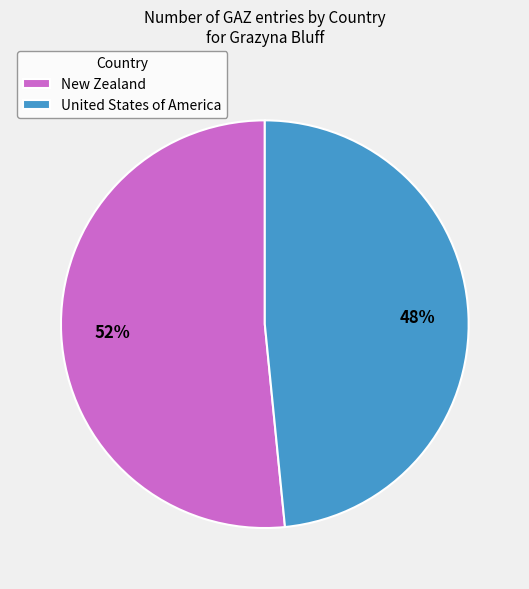

Count the number of slices in the pie.

2